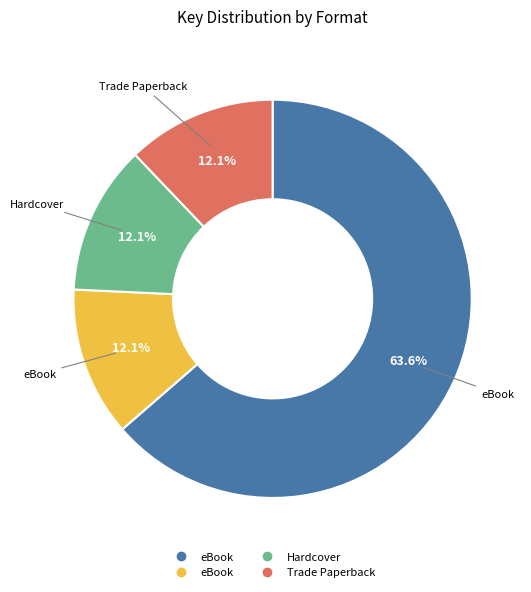

Does any single category account for the majority?

Yes